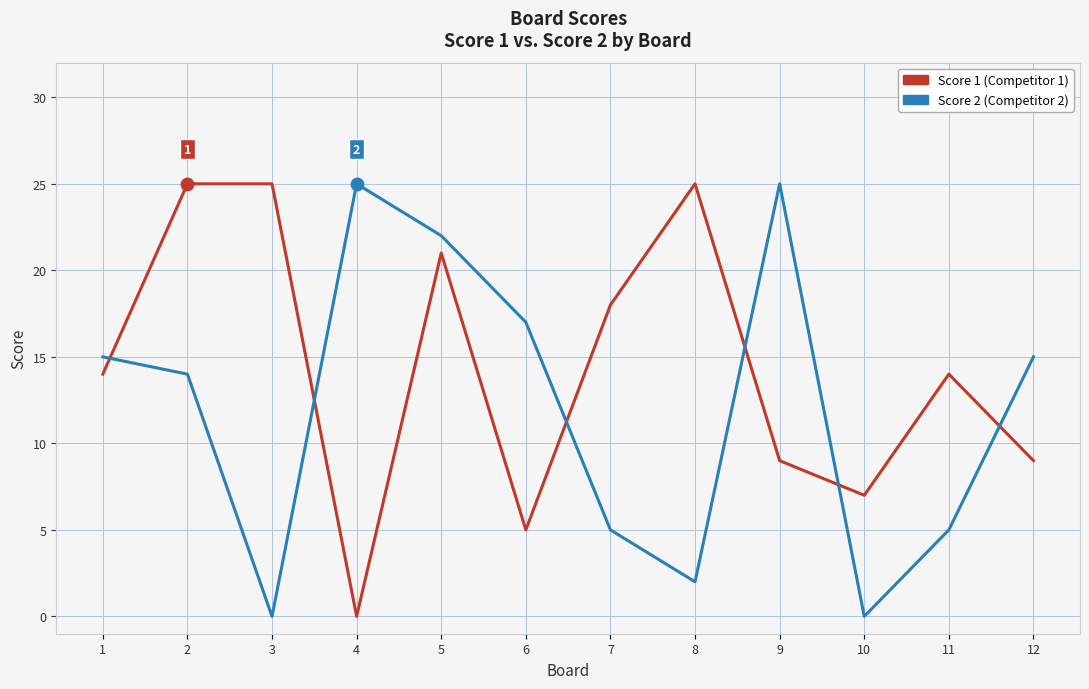

What is the total value across all series at 12?

24